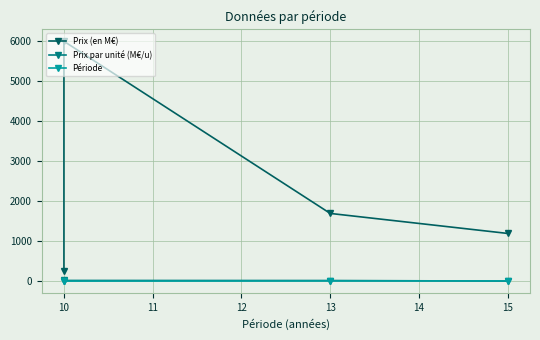

Between 10 and 9, which is larger?

10